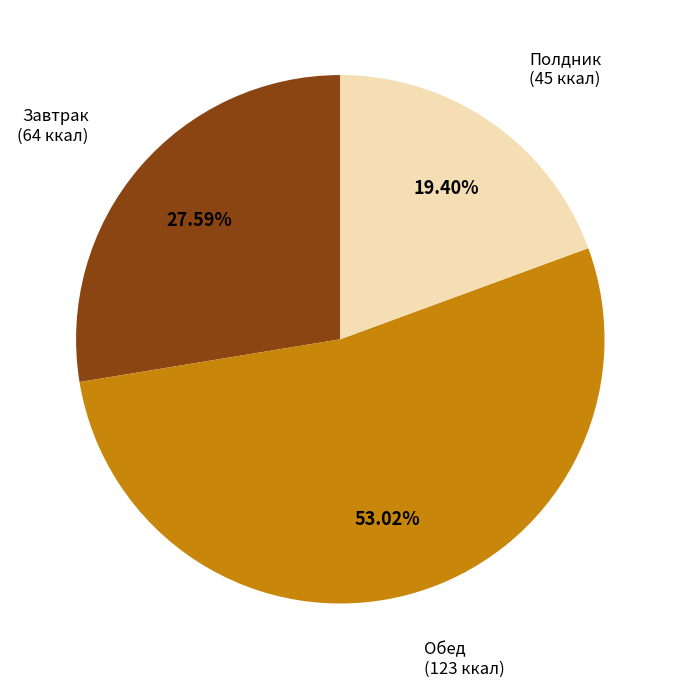

Is Обед the majority of the pie?

Yes